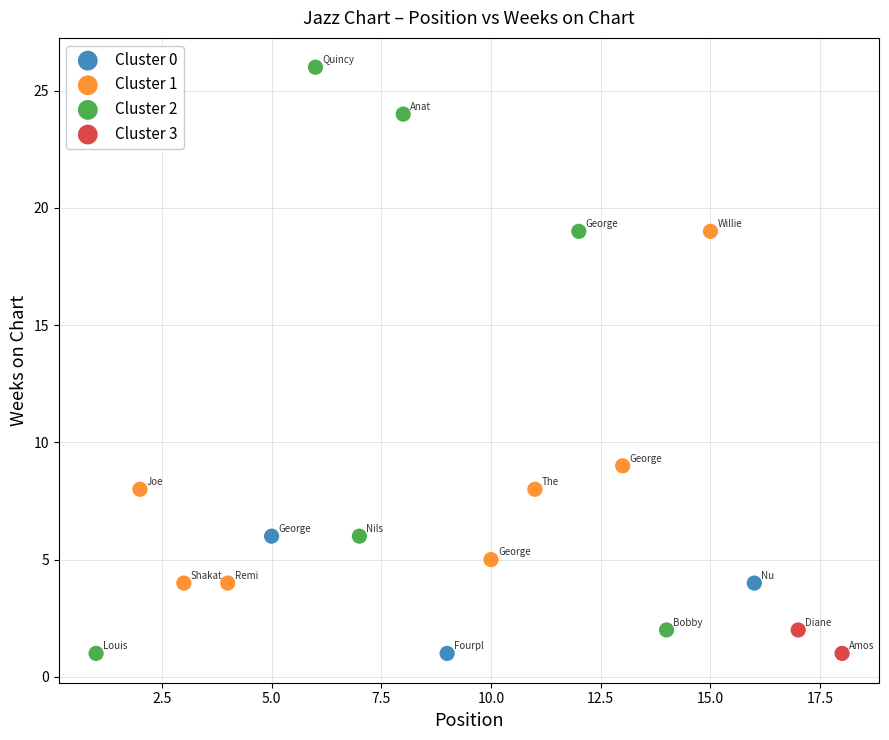

What are all the series names shown in the legend?

Cluster 0, Cluster 1, Cluster 2, Cluster 3